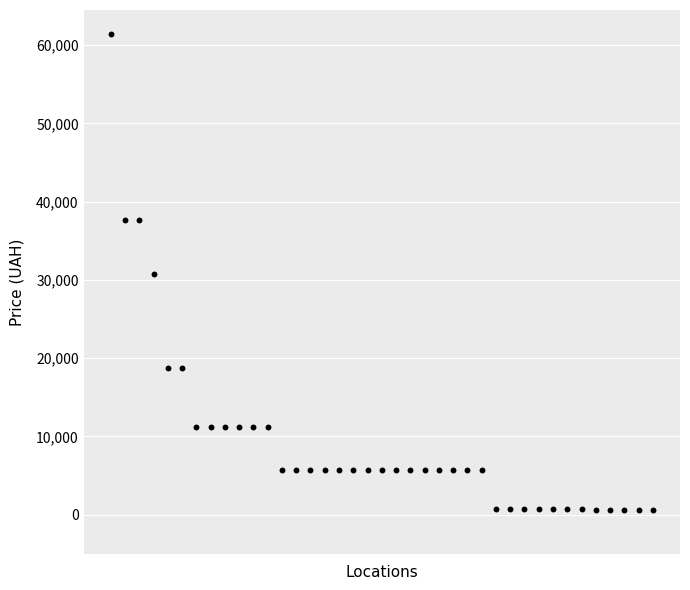

What is the range of X values (max minus min)?

38.0